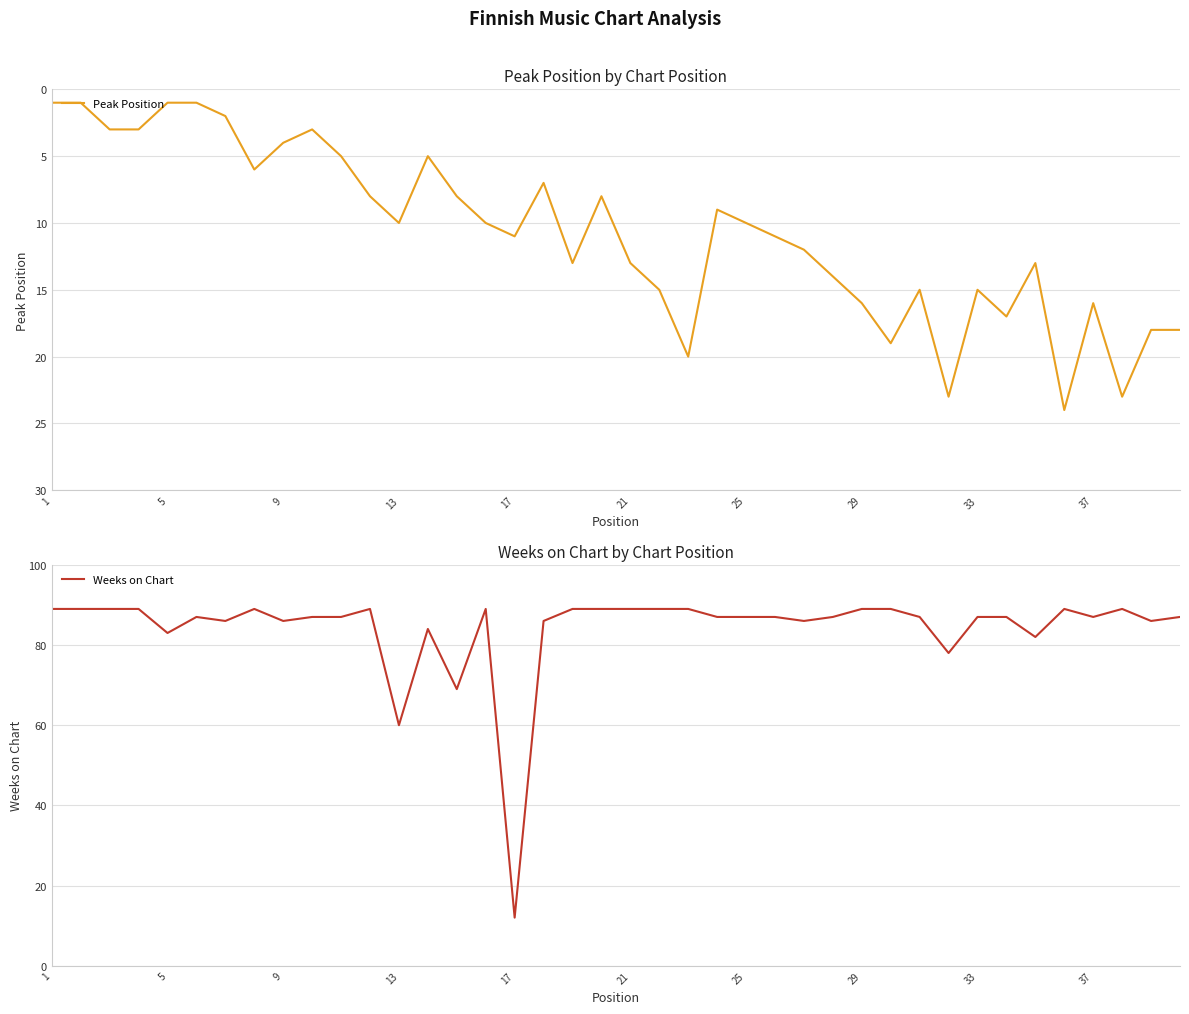

What is the difference between the maximum and minimum values in the Weeks on Chart series?

77